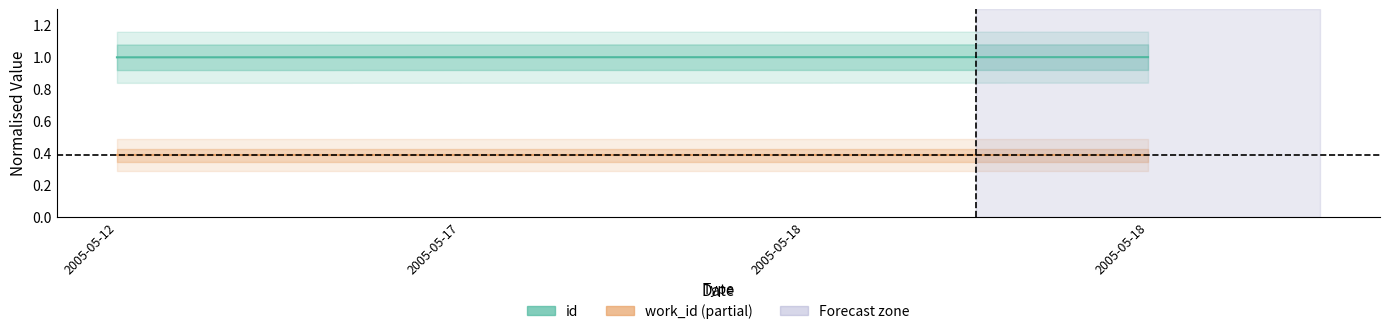

What is the value of the work_id point at the 3rd from the left?

0.4